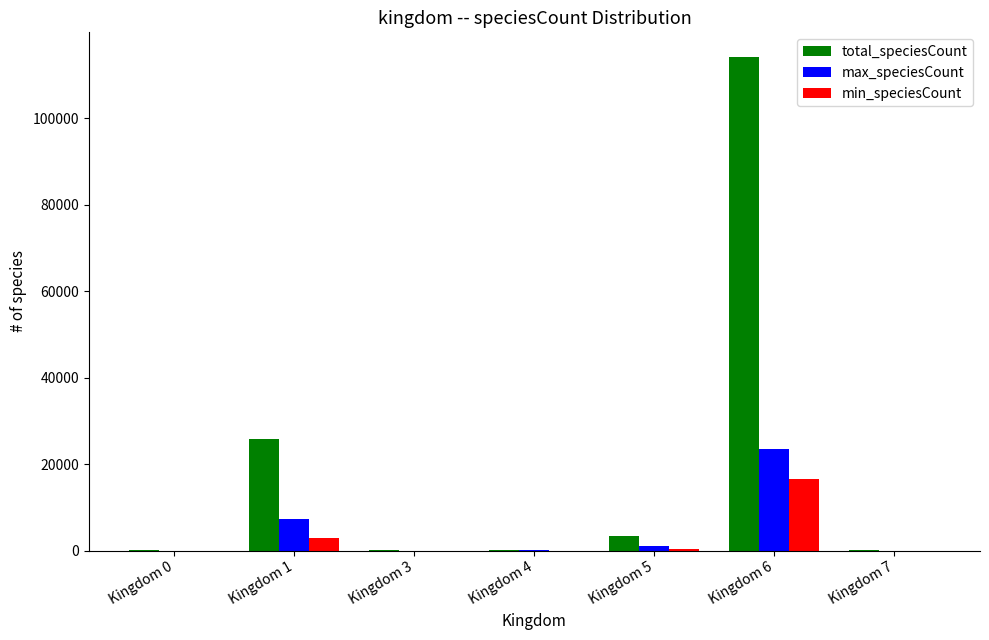

Where is total_speciesCount nearest to the value 57087?

Kingdom 1